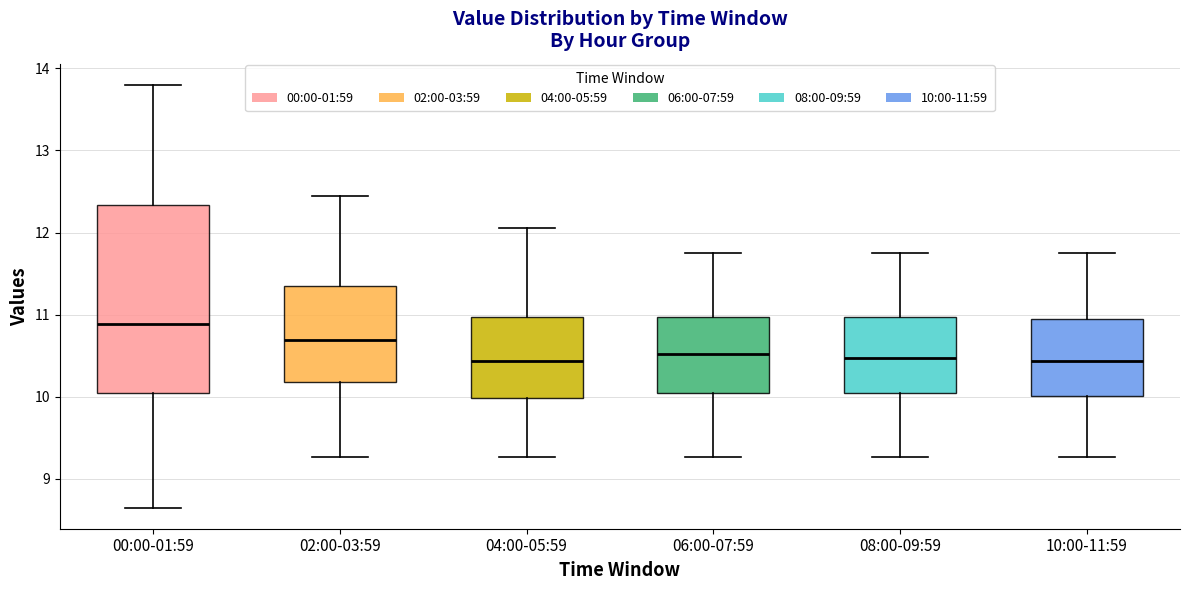

Reading left to right, transcribe this box plot: for each box, give where its median line is, the range the box spans, and where its two whiskers end, as read against the y-axis. The values are not printed on the chart, so give them approximately, as read against the axis.

00:00-01:59: median 10.9, box 10.0 to 12.3, whiskers 8.7 to 13.8
02:00-03:59: median 10.7, box 10.2 to 11.3, whiskers 9.3 to 12.5
04:00-05:59: median 10.4, box 10.0 to 11.0, whiskers 9.3 to 12.1
06:00-07:59: median 10.5, box 10.0 to 11.0, whiskers 9.3 to 11.8
08:00-09:59: median 10.5, box 10.0 to 11.0, whiskers 9.3 to 11.8
10:00-11:59: median 10.4, box 10.0 to 11.0, whiskers 9.3 to 11.8